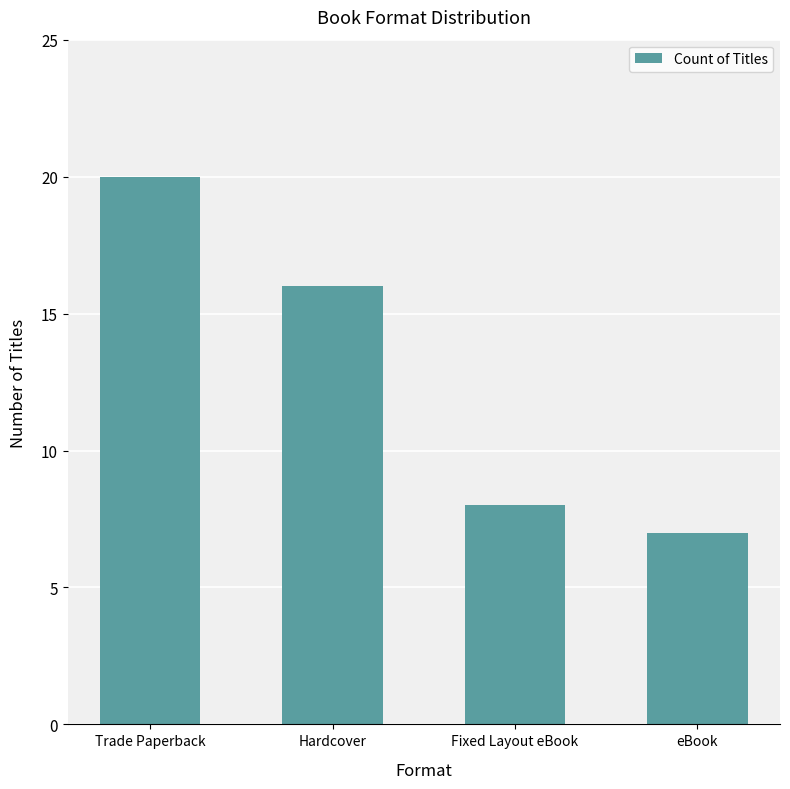

What is the maximum value shown in the chart?

20